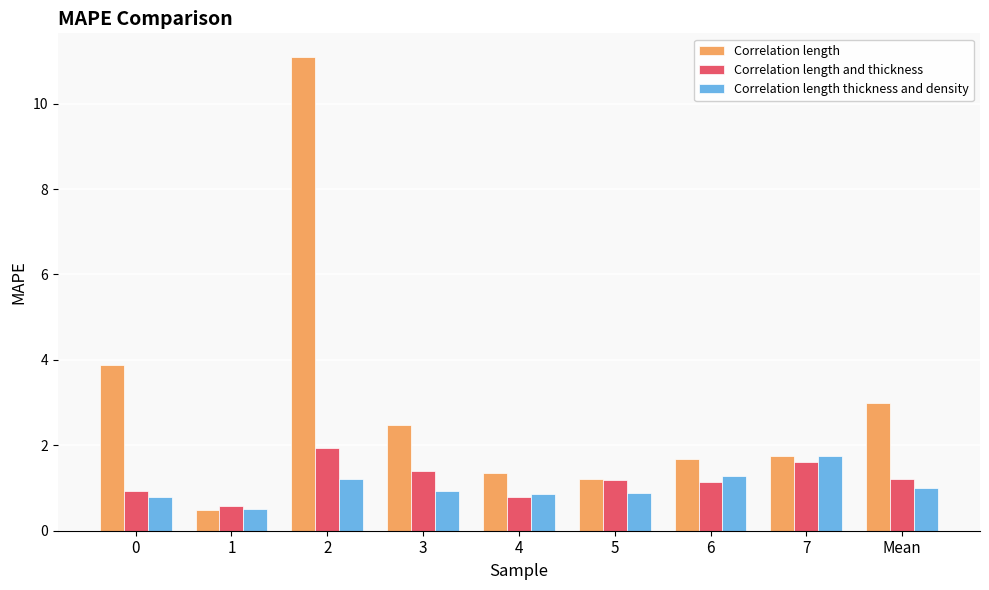

At which category does the chart reach its minimum across all series?

1